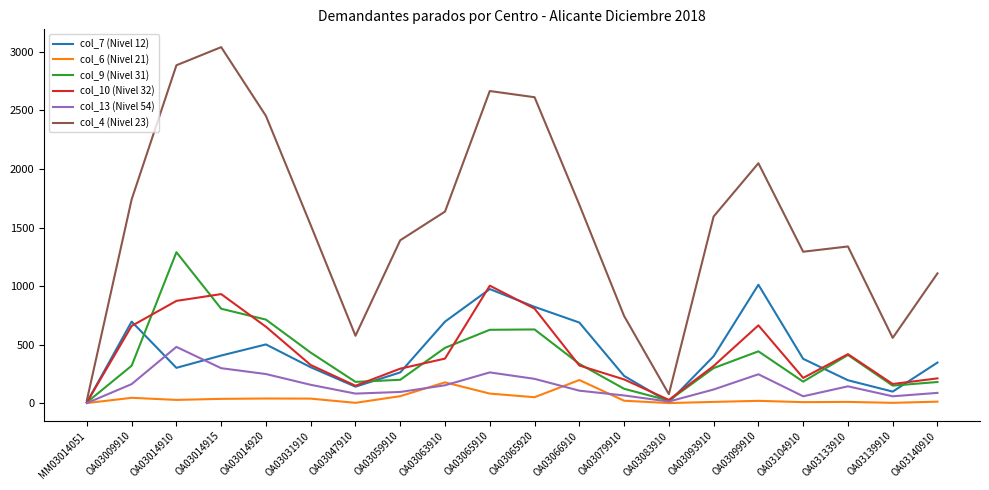

Does the chart have visible grid lines?

No